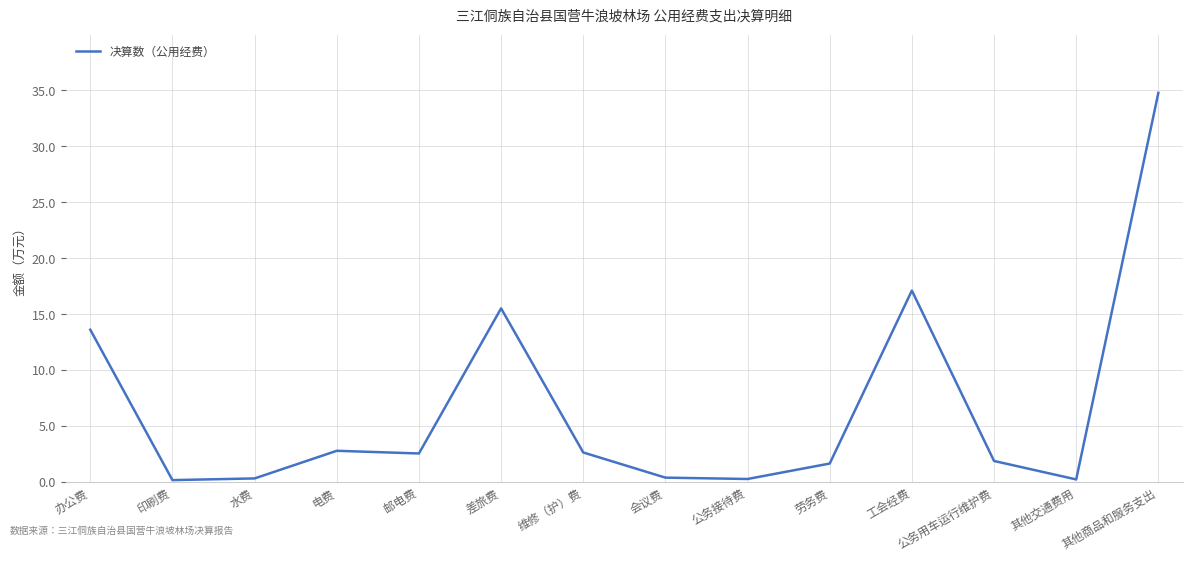

What is the difference between the second highest and minimum values?

16.9